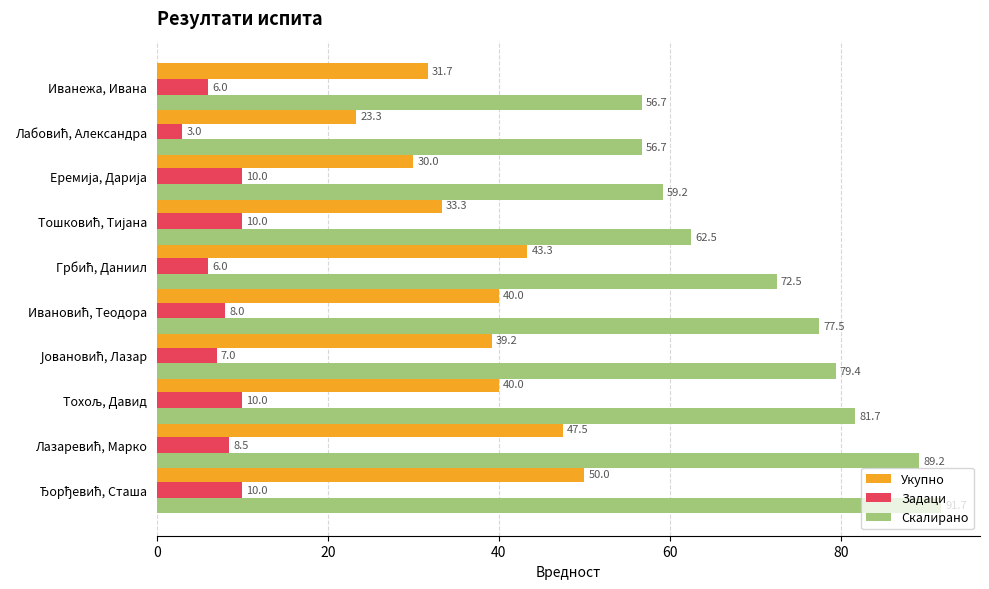

At how many categories does at least one series exceed 32?

10